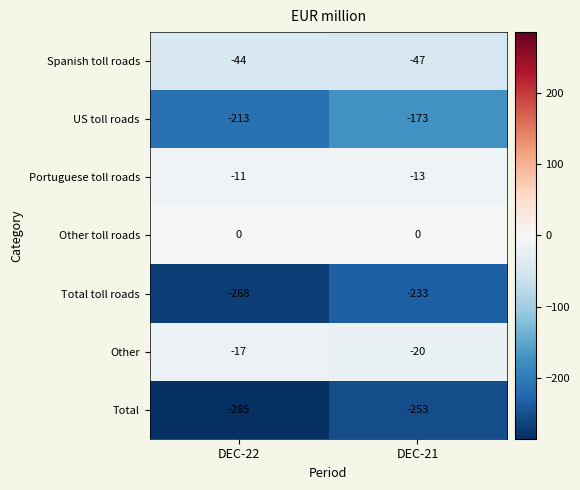

True or false: Spanish toll roads has a value of -28 at DEC-22.

False